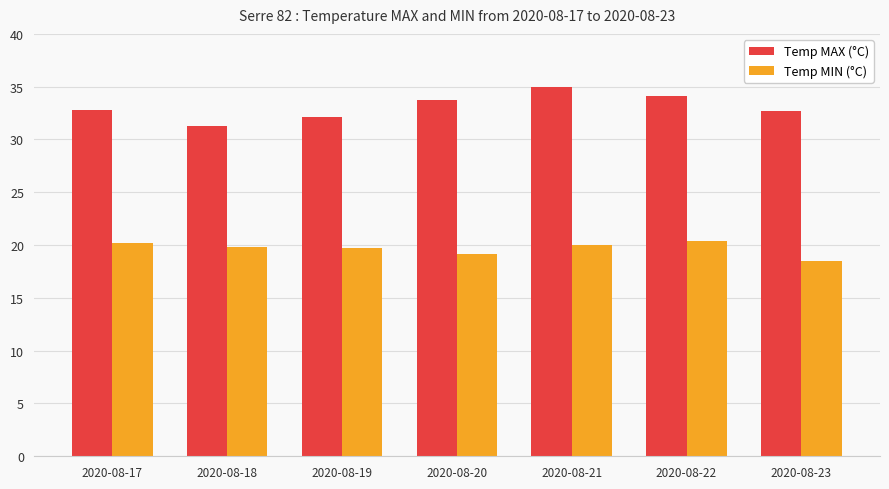

Rank the series at 2020-08-23 from highest to lowest value.

Temp MAX (°C), Temp MIN (°C)